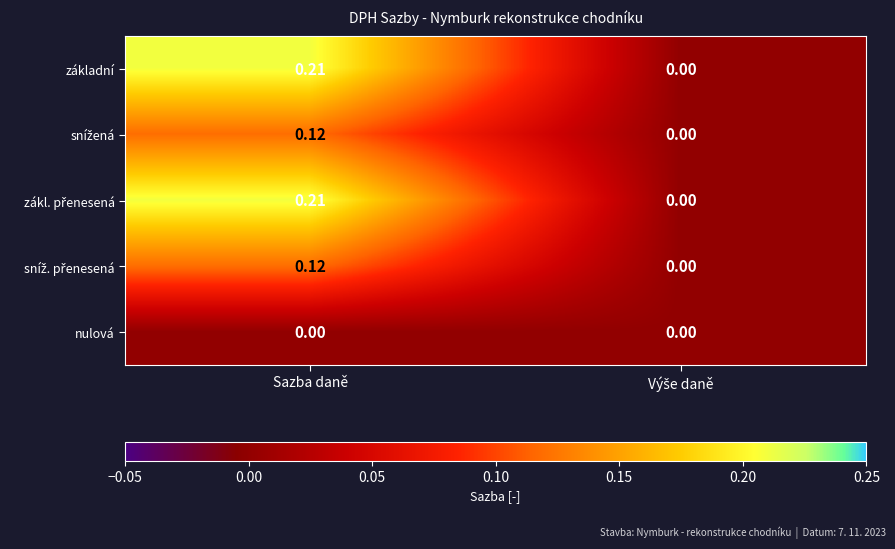

At which category is the sum across all series the highest?

Sazba daně